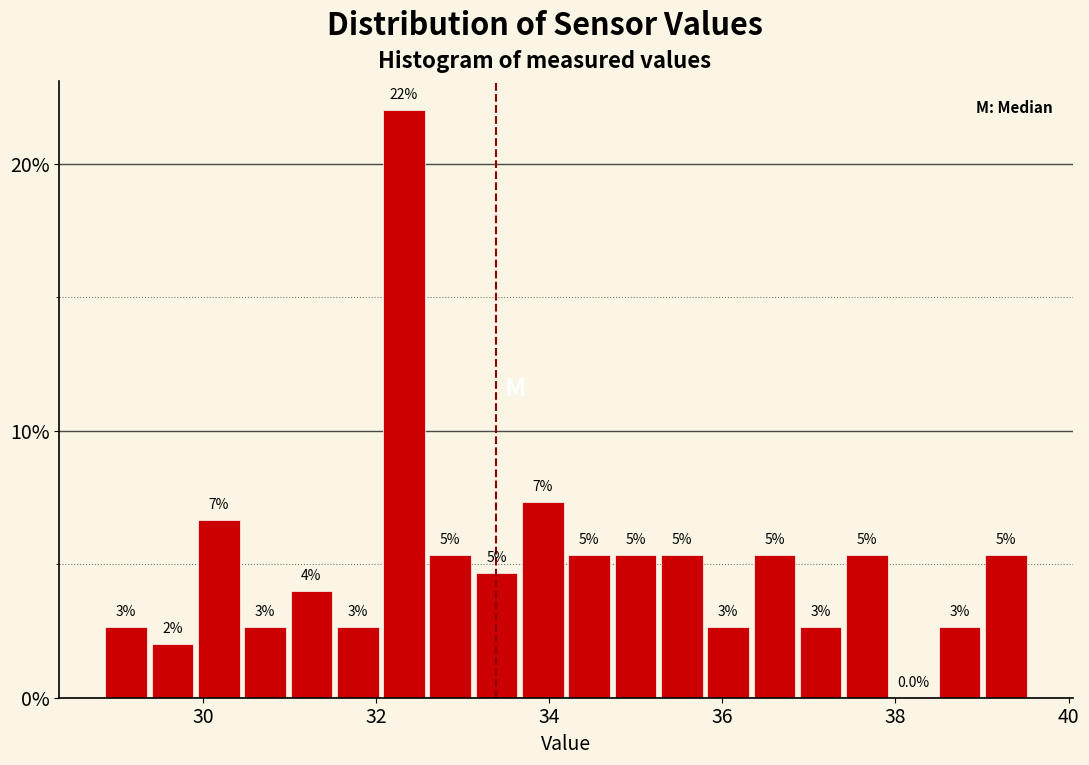

Around what value on the x-axis is the tallest bar? Give the approximate position of its centre, as read against the axis.

32.4